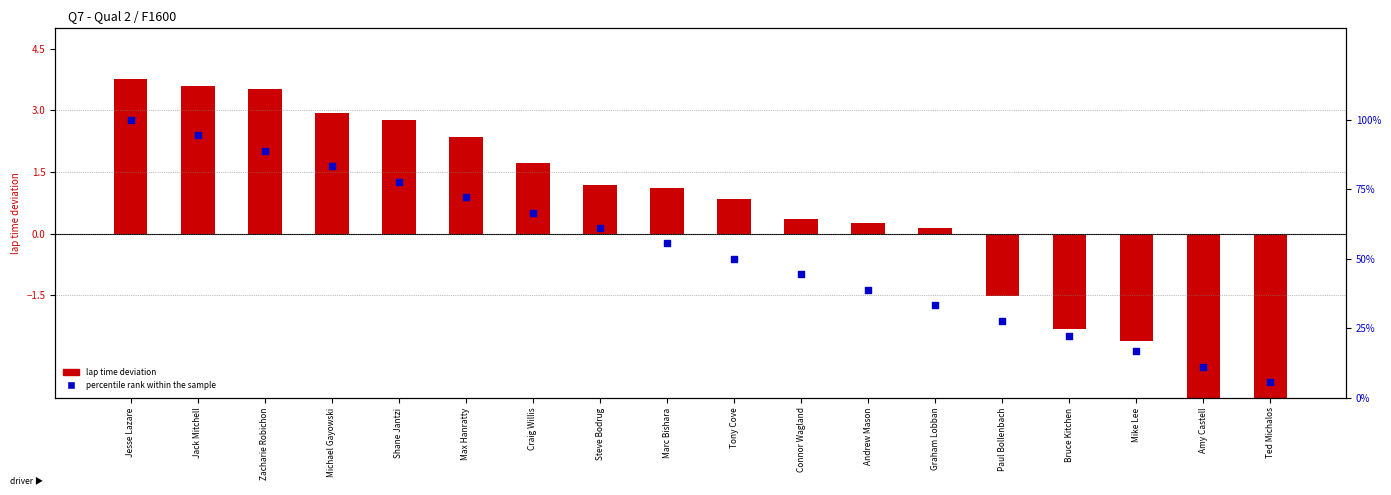

At how many categories does at least one series exceed 70?

6